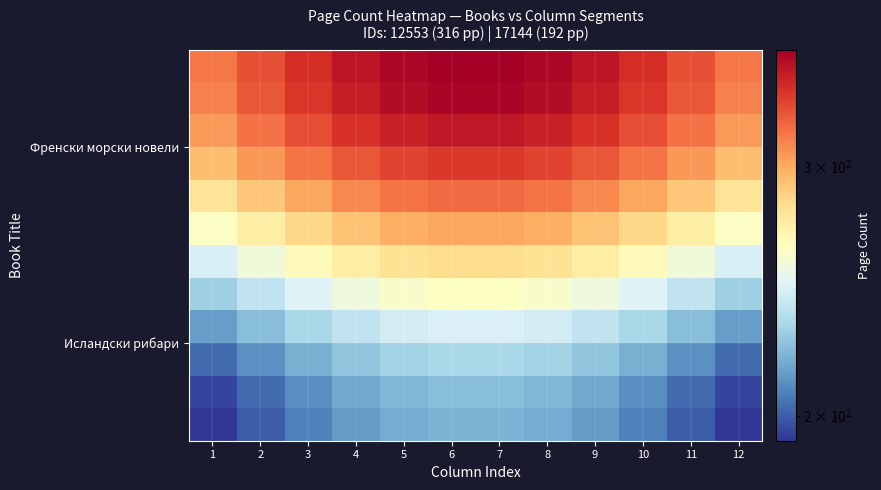

What is the total value across all series at 7?

3500.5